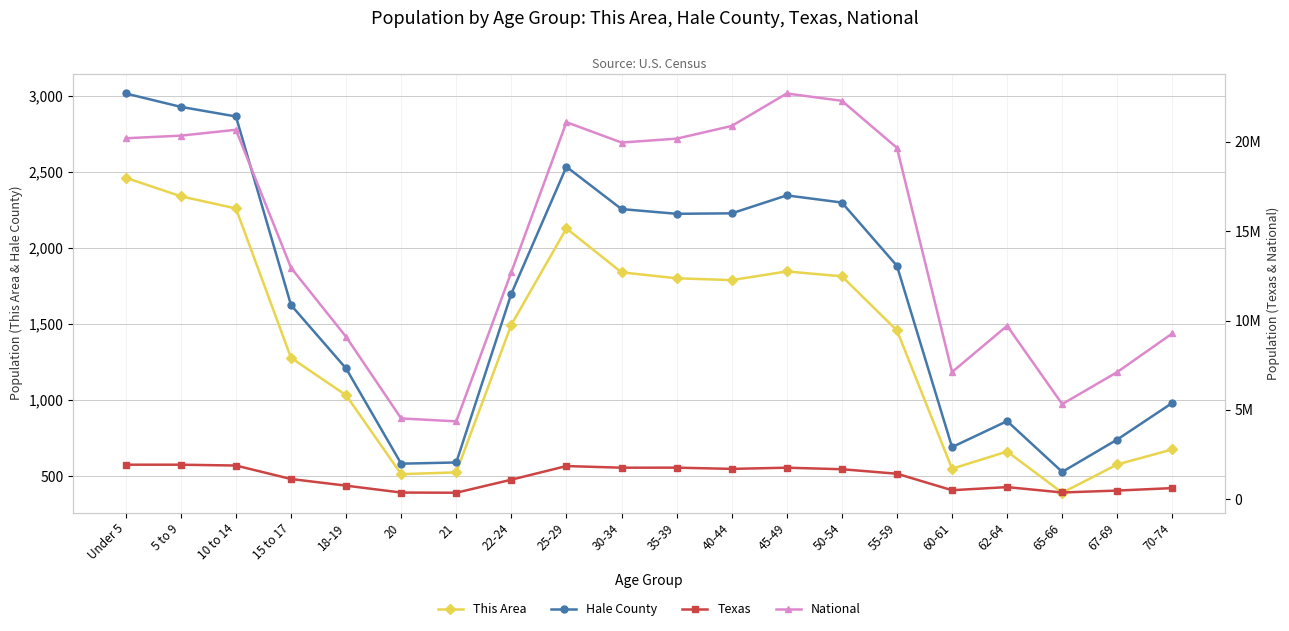

What position from the left is 65-66?

18